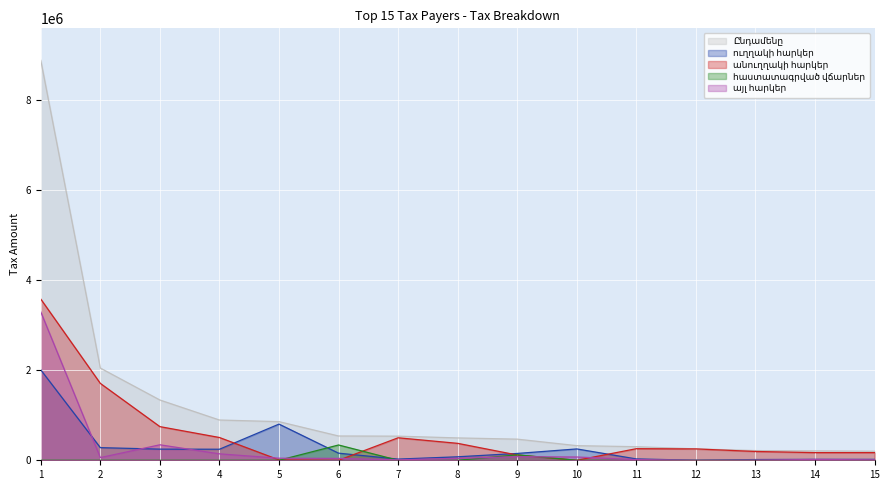

In հաստատագրված վճարներ, how many points are higher than both neighbors (excluding endpoints)?

3